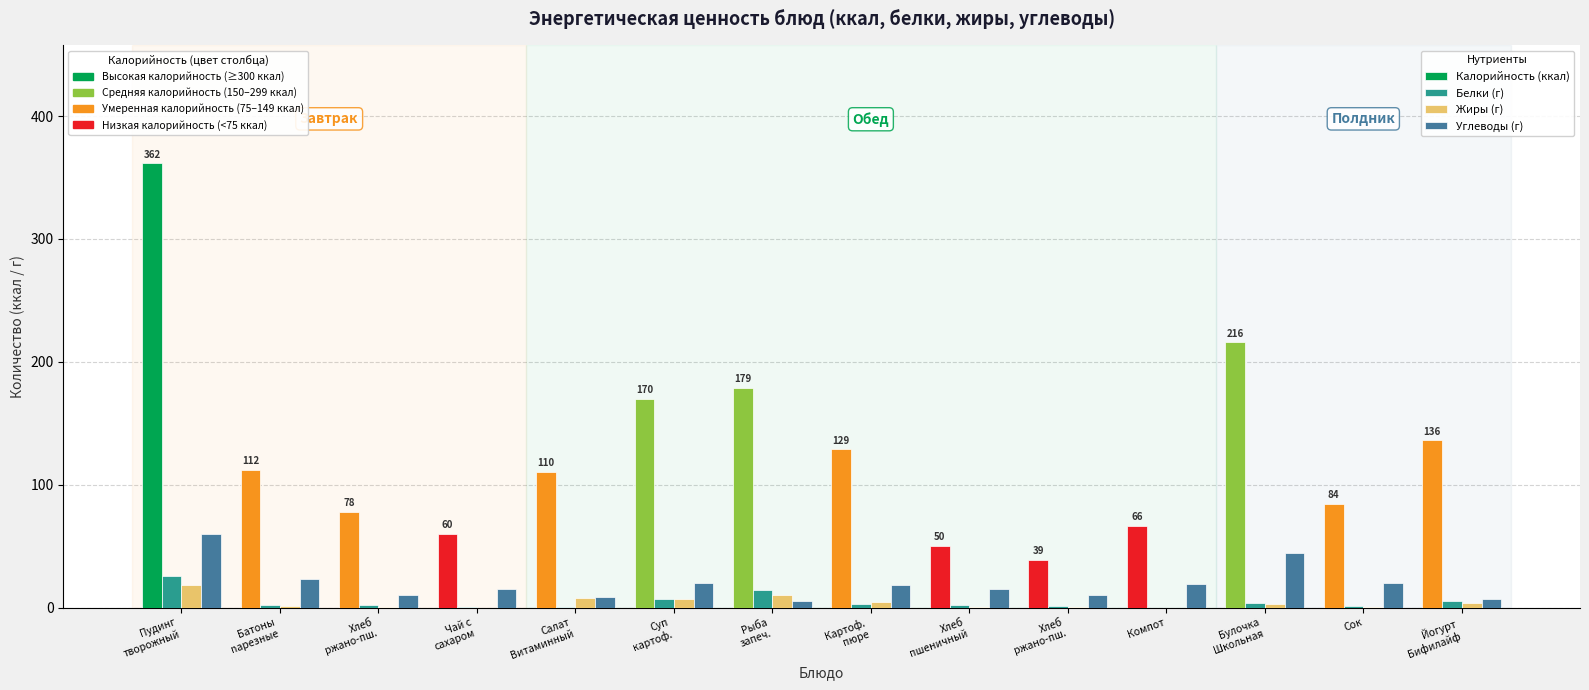

Reading right to left, extract all data points from this chart.

Калорийность (ккал): Йогурт
Бифилайф=136.0	Сок=84.4	Булочка
Школьная=215.7	Компот=66.4	Хлеб
ржано-пш.=39.0	Хлеб
пшеничный=50.2	Картоф.
пюре=128.9	Рыба
запеч.=178.6	Суп
картоф.=170.1	Салат
Витаминный=110.4	Чай с
сахаром=60.2	Хлеб
ржано-пш.=77.9	Батоны
nарезные=112.4	Пудинг
творожный=361.6
Белки (г): Йогурт
Бифилайф=5.0	Сок=1.0	Булочка
Школьная=3.7	Компот=0.1	Хлеб
ржано-пш.=1.5	Хлеб
пшеничный=1.7	Картоф.
пюре=2.8	Рыба
запеч.=14.7	Суп
картоф.=7.1	Салат
Витаминный=0.9	Чай с
сахаром=0.4	Хлеб
ржано-пш.=2.5	Батоны
nарезные=2.3	Пудинг
творожный=25.7
Жиры (г): Йогурт
Бифилайф=3.4	Сок=0.2	Булочка
Школьная=2.7	Компот=0.0	Хлеб
ржано-пш.=0.3	Хлеб
пшеничный=0.2	Картоф.
пюре=4.7	Рыба
запеч.=10.1	Суп
картоф.=6.9	Салат
Витаминный=8.1	Чай с
сахаром=0.1	Хлеб
ржано-пш.=0.5	Батоны
nарезные=1.3	Пудинг
творожный=18.2
Углеводы (г): Йогурт
Бифилайф=7.0	Сок=20.2	Булочка
Школьная=44.7	Компот=19.4	Хлеб
ржано-пш.=10.0	Хлеб
пшеничный=14.8	Картоф.
пюре=18.8	Рыба
запеч.=5.3	Суп
картоф.=19.8	Салат
Витаминный=8.5	Чай с
сахаром=15.1	Хлеб
ржано-пш.=10.0	Батоны
nарезные=23.1	Пудинг
творожный=60.3